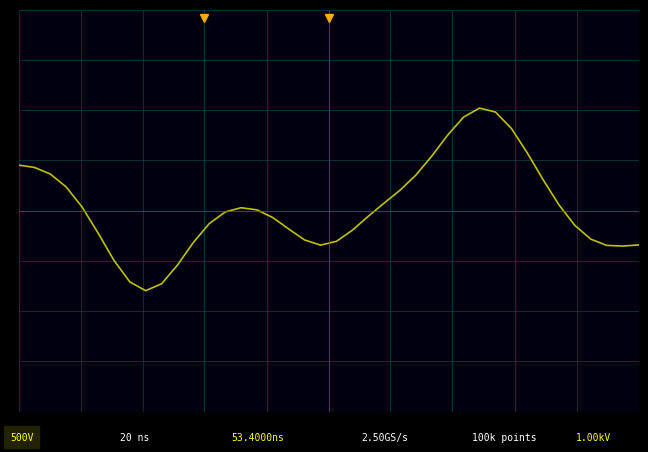

What is the sum of all values?

20.3